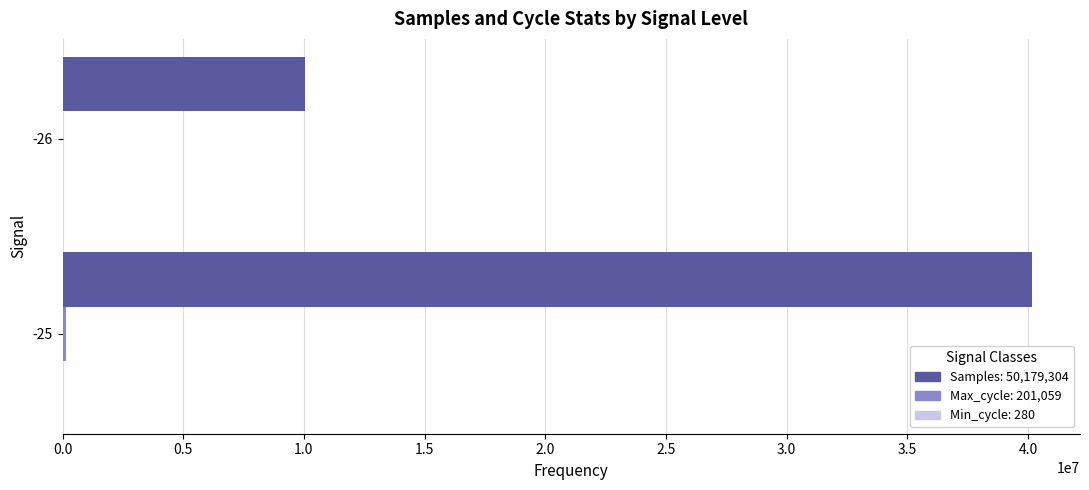

How many series are shown in this chart?

3